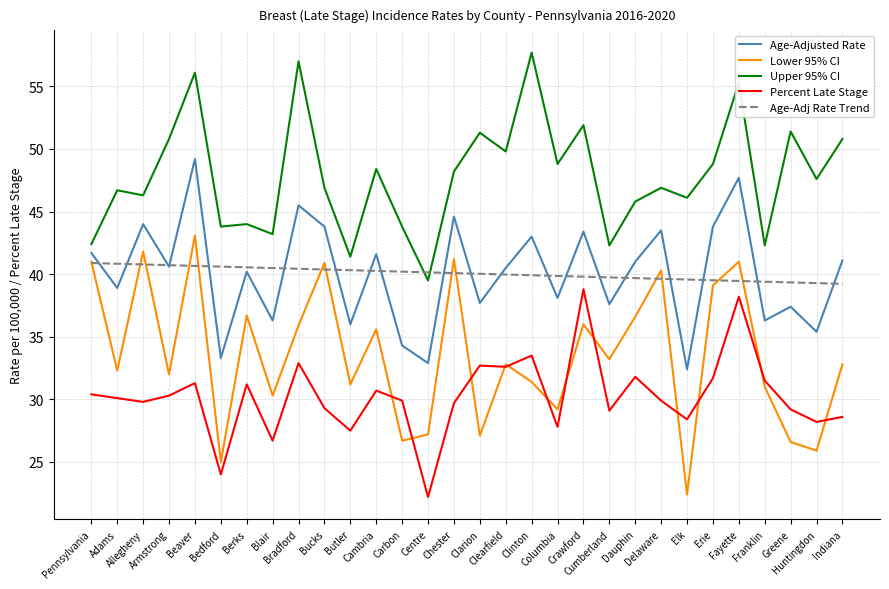

True or false: Age-Adjusted Rate and Percent Late Stage intersect in this chart.

False